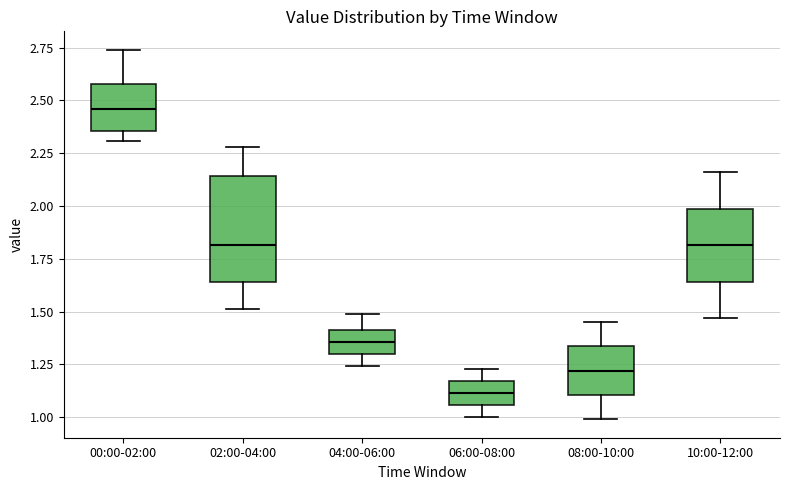

Which box is the tallest, from its lower edge to its upper edge?

02:00-04:00